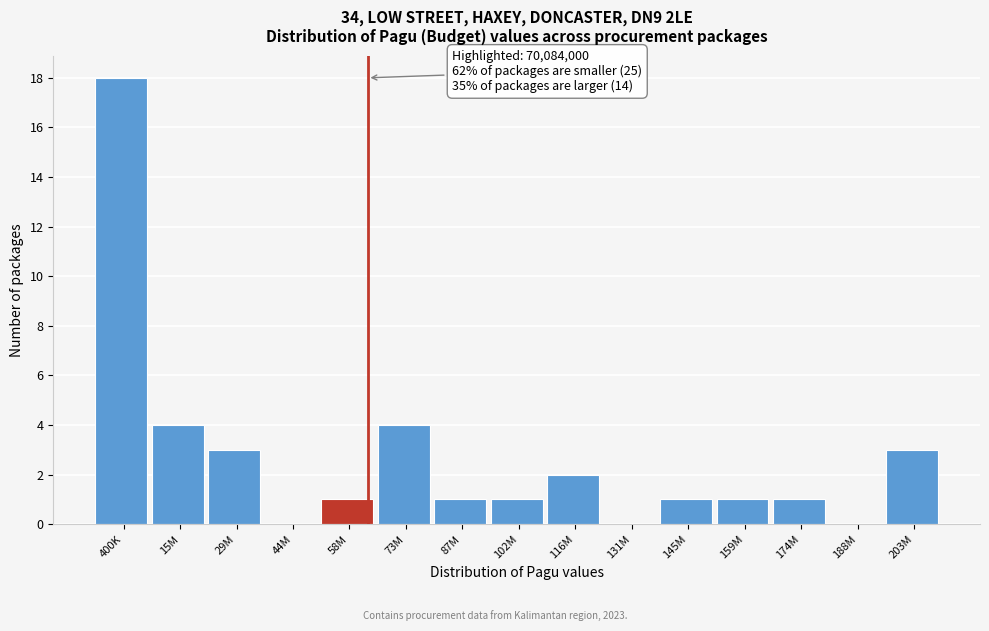

Reading left to right, what are all the values shown in this chart?

400K=18	15M=4	29M=3	44M=0	58M=1	73M=4	87M=1	102M=1	116M=2	131M=0	145M=1	159M=1	174M=1	188M=0	203M=3